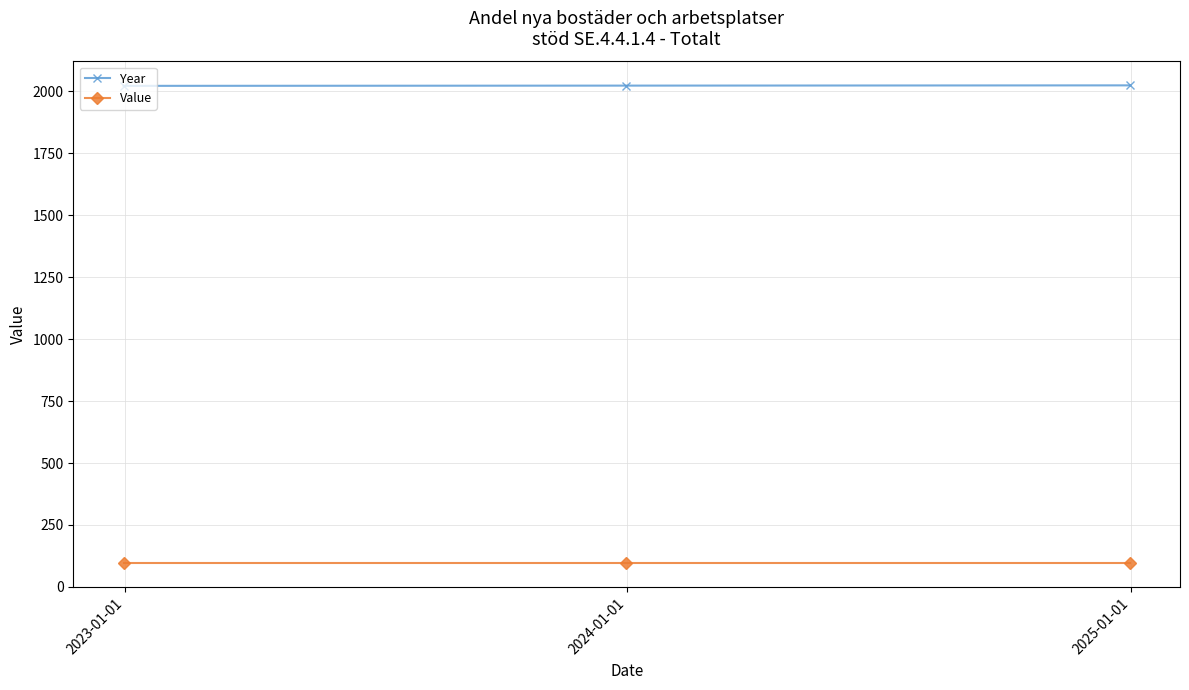

At how many categories does at least one series exceed 226?

3